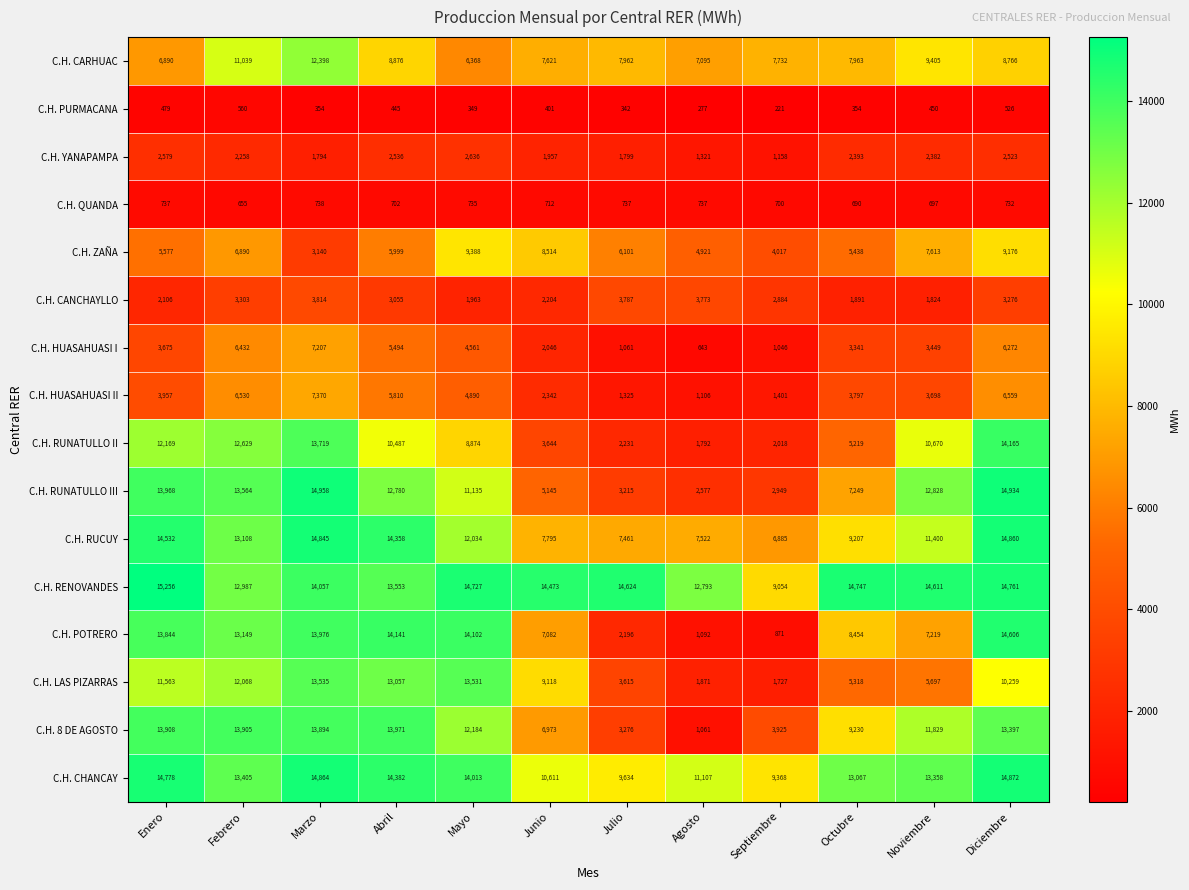

What is the maximum value shown in the chart?

15256